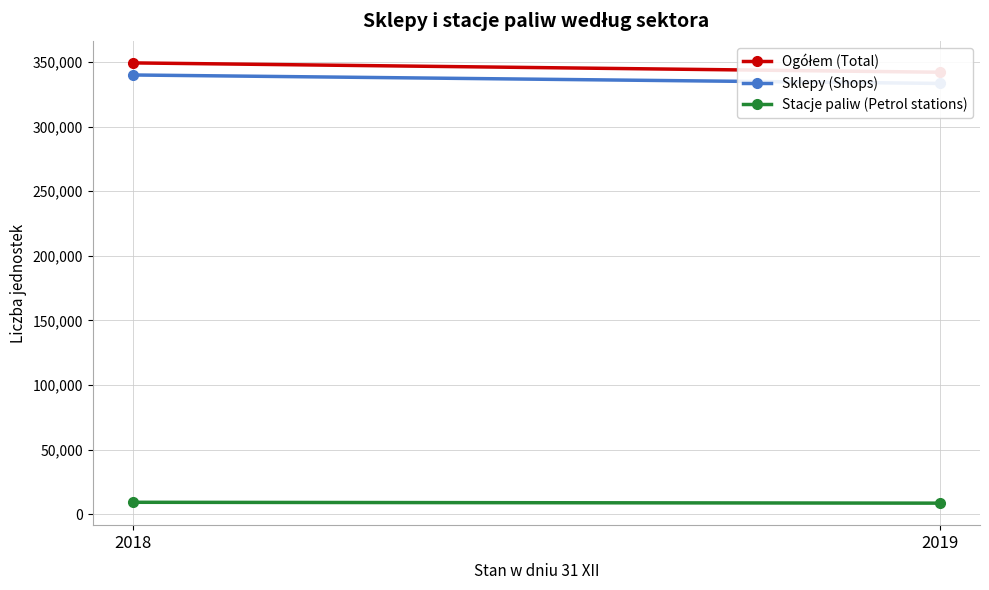

How many Ogółem (Total) values are between 342006 and 349220?

2